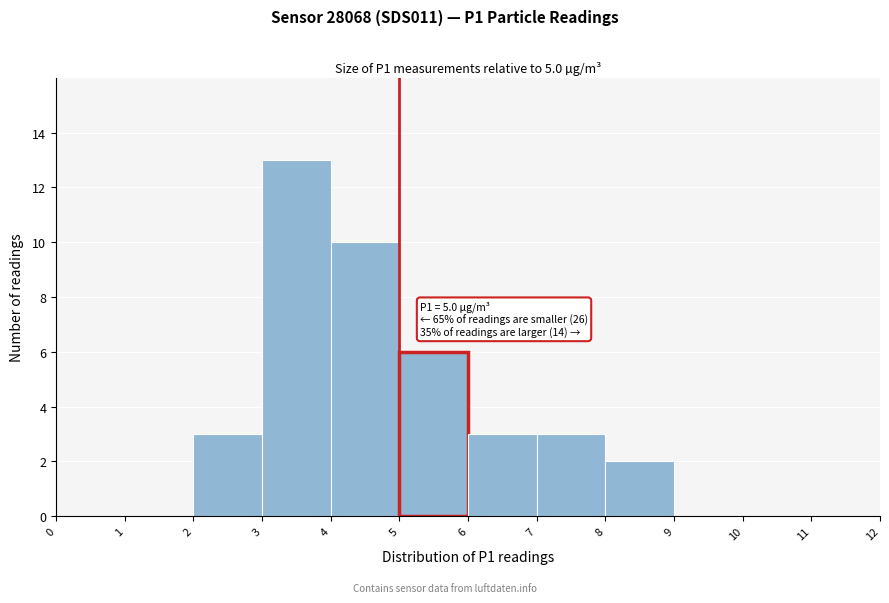

Which range on the x-axis has the tallest bar?

3 to 4